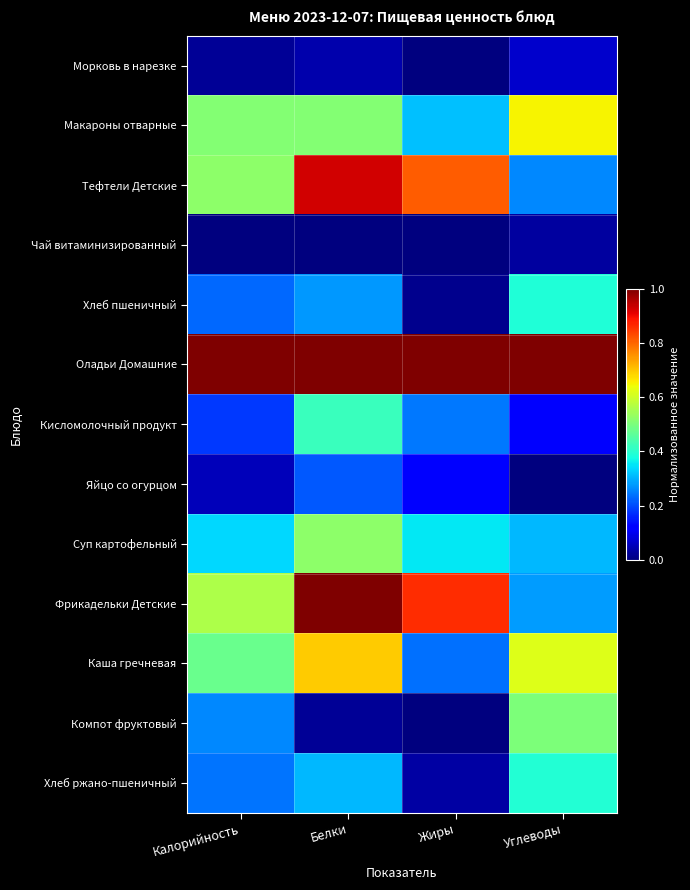

Reading left to right, list all the values displayed in this chart.

Морковь в нарезке: Калорийность=0.0	Белки=0.0	Жиры=0.0	Углеводы=0.1
Макароны отварные: Калорийность=0.5	Белки=0.5	Жиры=0.3	Углеводы=0.7
Тефтели Детские: Калорийность=0.5	Белки=0.9	Жиры=0.8	Углеводы=0.3
Чай витаминизированный: Калорийность=0.0	Белки=0.0	Жиры=0.0	Углеводы=0.0
Хлеб пшеничный: Калорийность=0.2	Белки=0.3	Жиры=0.0	Углеводы=0.4
Оладьи Домашние: Калорийность=1.0	Белки=1.0	Жиры=1.0	Углеводы=1.0
Кисломолочный продукт: Калорийность=0.2	Белки=0.4	Жиры=0.2	Углеводы=0.1
Яйцо со огурцом: Калорийность=0.1	Белки=0.2	Жиры=0.1	Углеводы=0.0
Суп картофельный: Калорийность=0.3	Белки=0.5	Жиры=0.4	Углеводы=0.3
Фрикадельки Детские: Калорийность=0.6	Белки=1.0	Жиры=0.9	Углеводы=0.3
Каша гречневая: Калорийность=0.5	Белки=0.7	Жиры=0.2	Углеводы=0.6
Компот фруктовый: Калорийность=0.3	Белки=0.0	Жиры=0.0	Углеводы=0.5
Хлеб ржано-пшеничный: Калорийность=0.2	Белки=0.3	Жиры=0.0	Углеводы=0.4